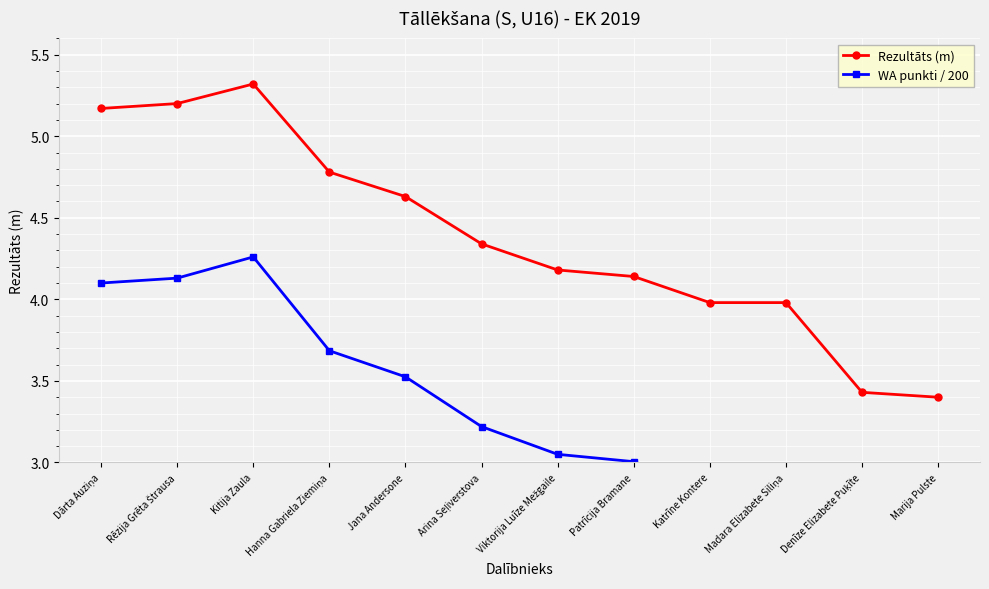

What is the label of the 1st point from the right?

Marija Pulste